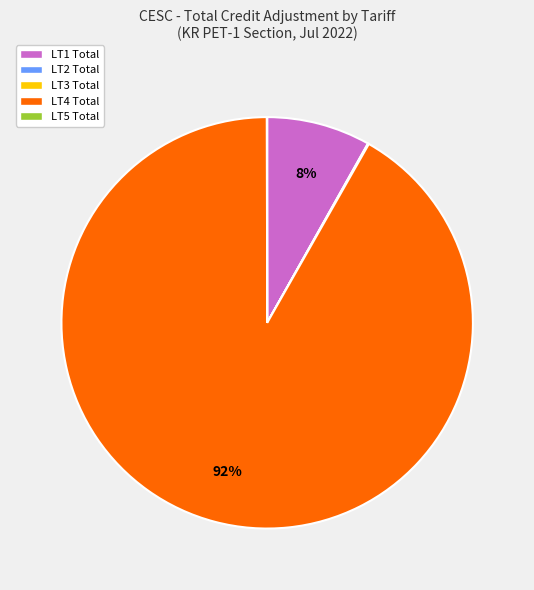

Which slice represents more than half of the pie?

LT4 Total